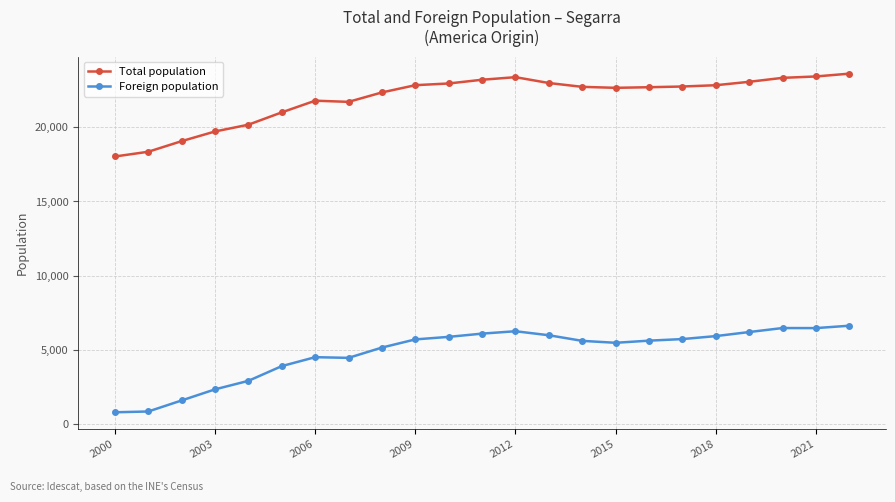

What is the difference between the second highest and second lowest values in the Foreign population series?

5616